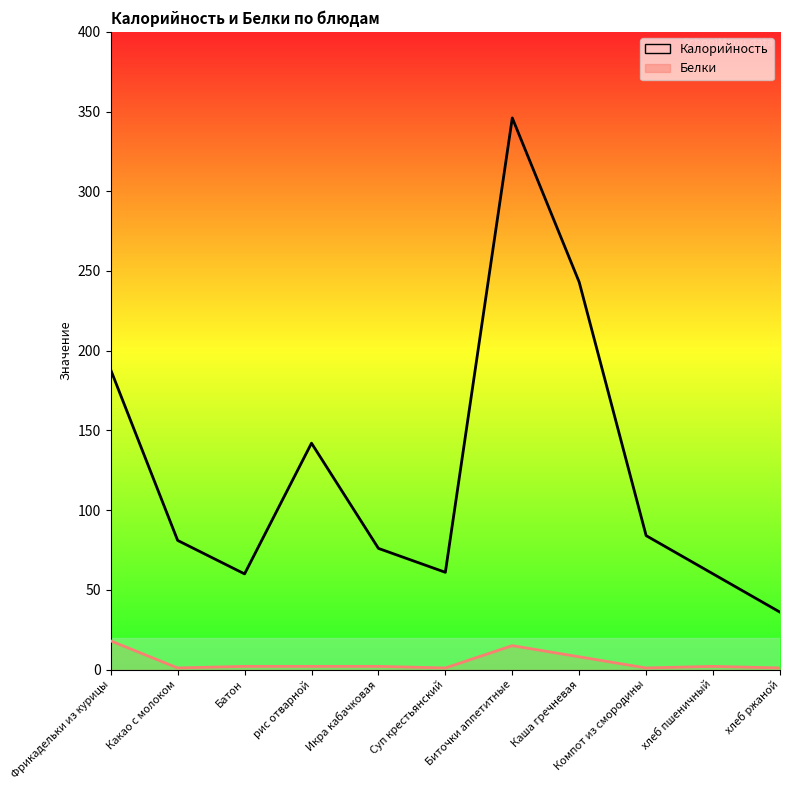

Reading right to left, what are all the values shown in this chart?

Калорийность: 36	60	84	243	346	61	76	142	60	81	188
Белки: 1	2	1	8	15	1	2	2	2	1	18